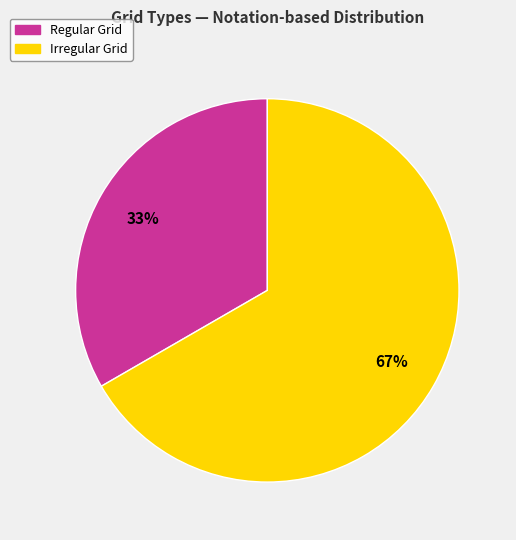

True or false: Regular Grid accounts for 27% of the total.

False